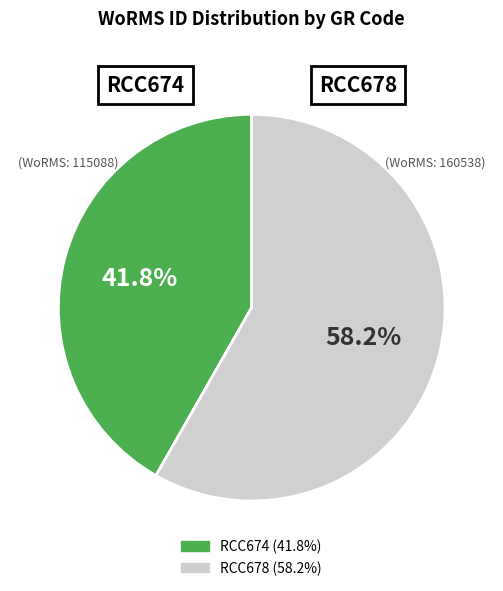

Does any single category account for the majority?

Yes